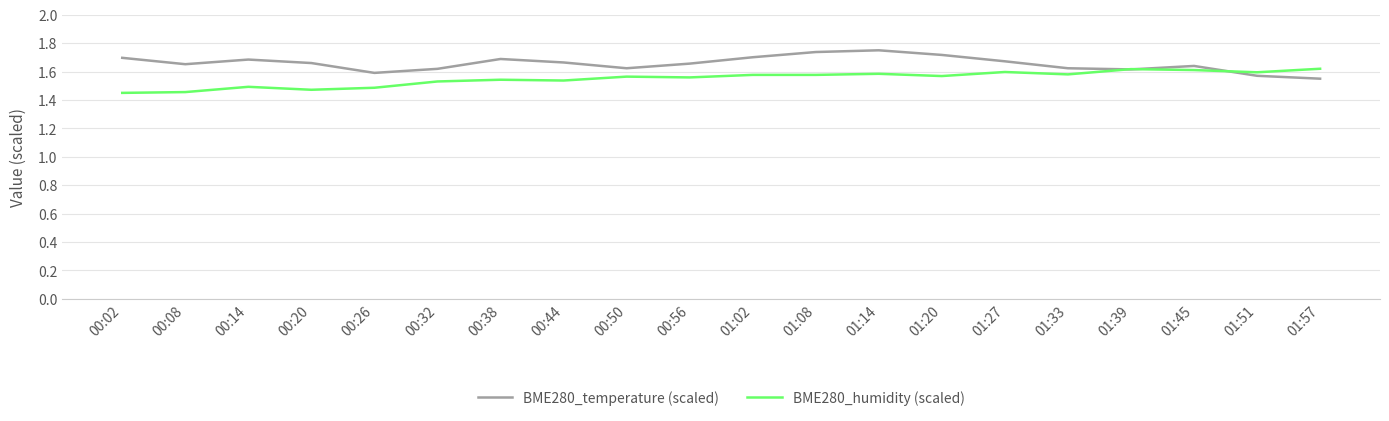

What is the sum of all BME280_humidity (scaled) values?

31.0